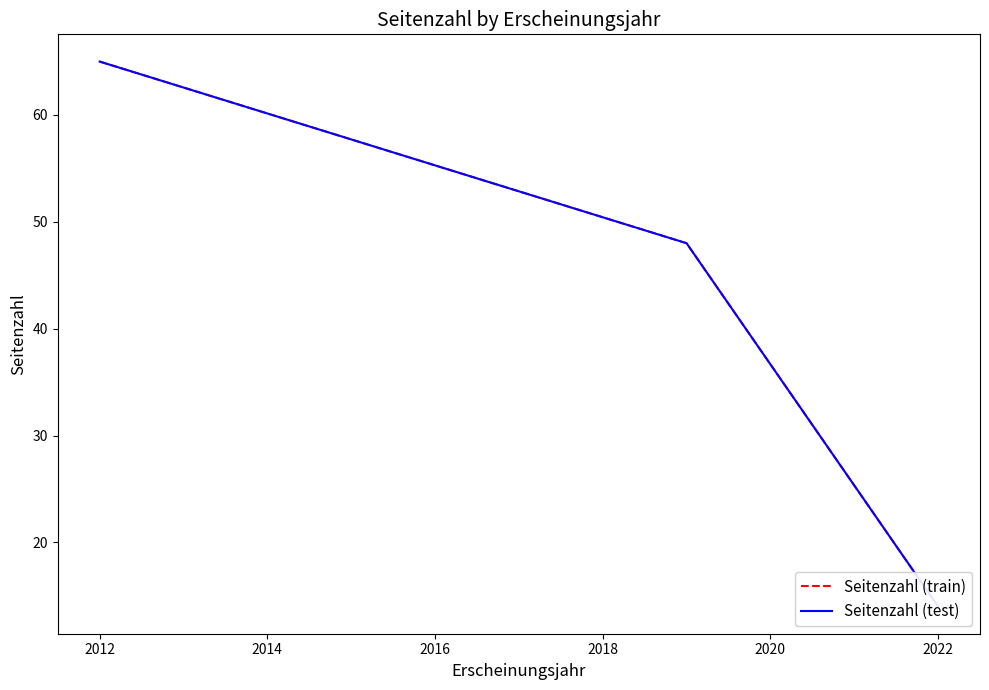

At which label does Seitenzahl (train) reach its minimum?

2022